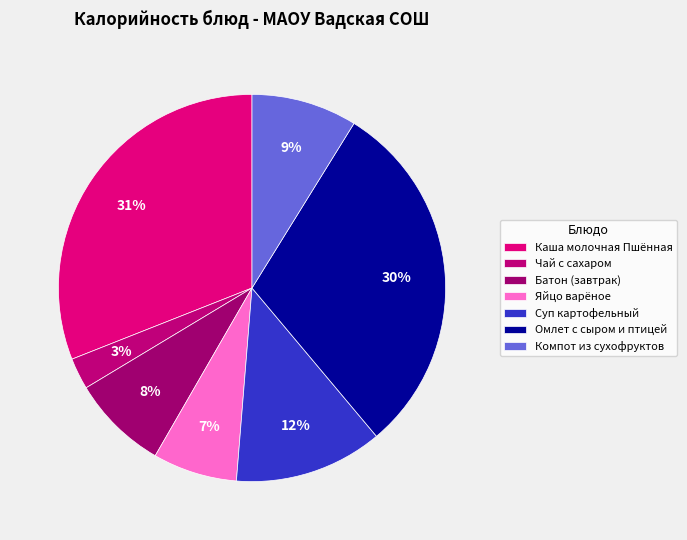

To the nearest percent, what is the combined percentage of Каша молочная Пшённая and Яйцо варёное?

38%